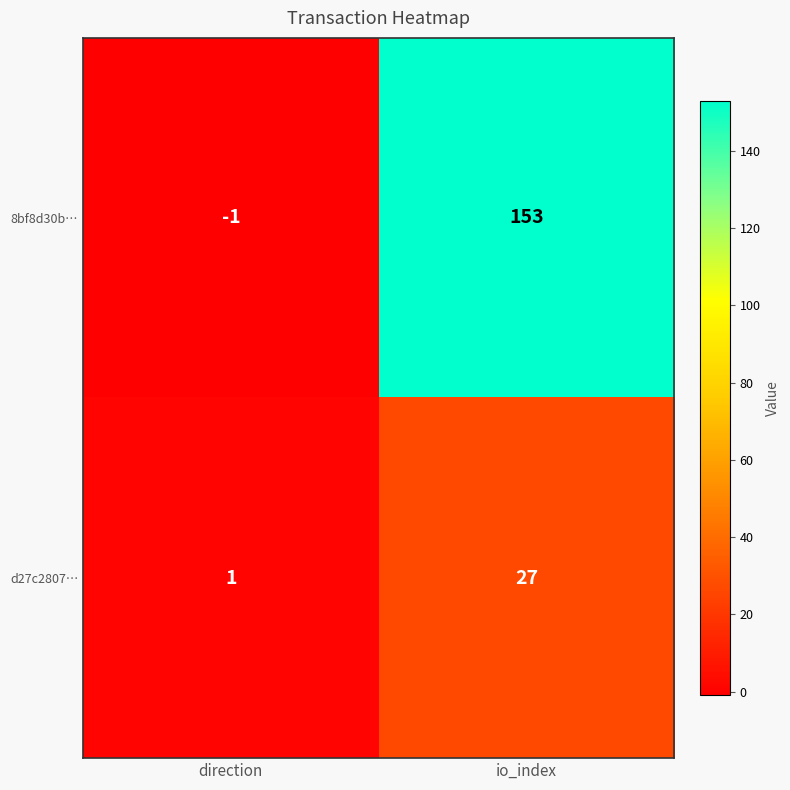

Which series has the largest range (max minus min)?

8bf8d30b…